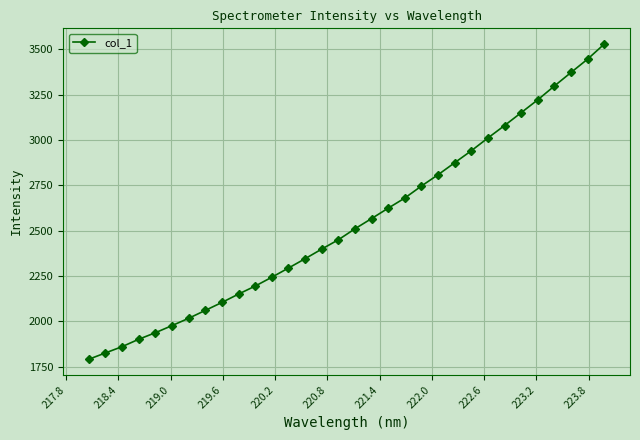

What is the sum of all values?

81429.3